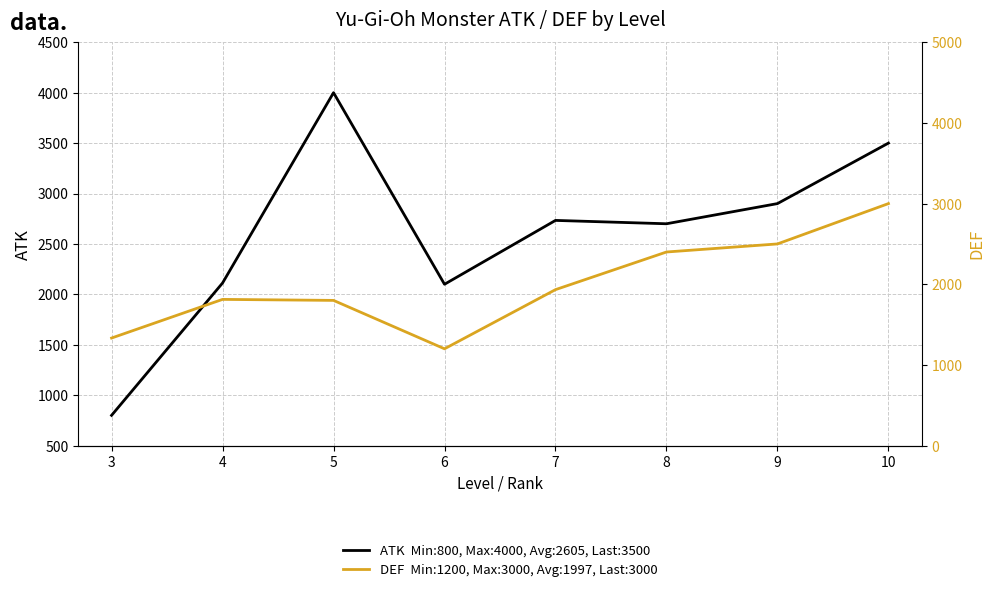

What is the difference between the maximum and minimum values in the ATK  Min:800, Max:4000, Avg:2605, Last:3500 series?

3200.0